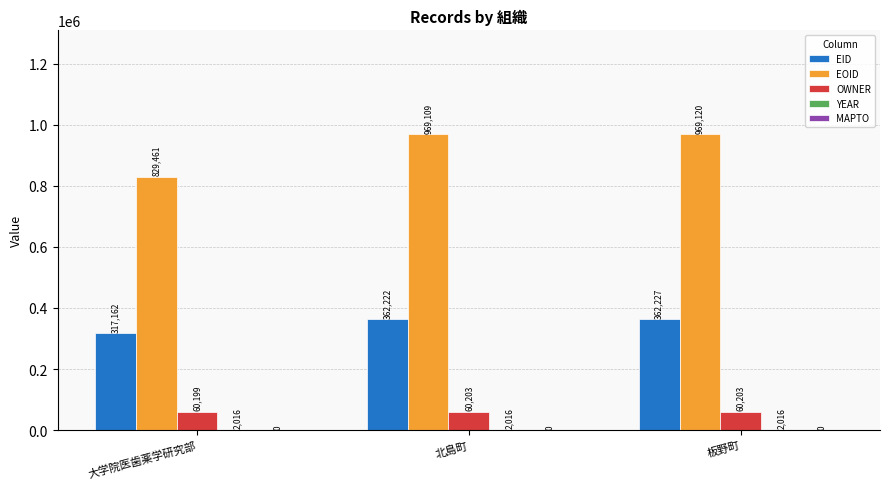

What is the highest value of the EID series?

362227